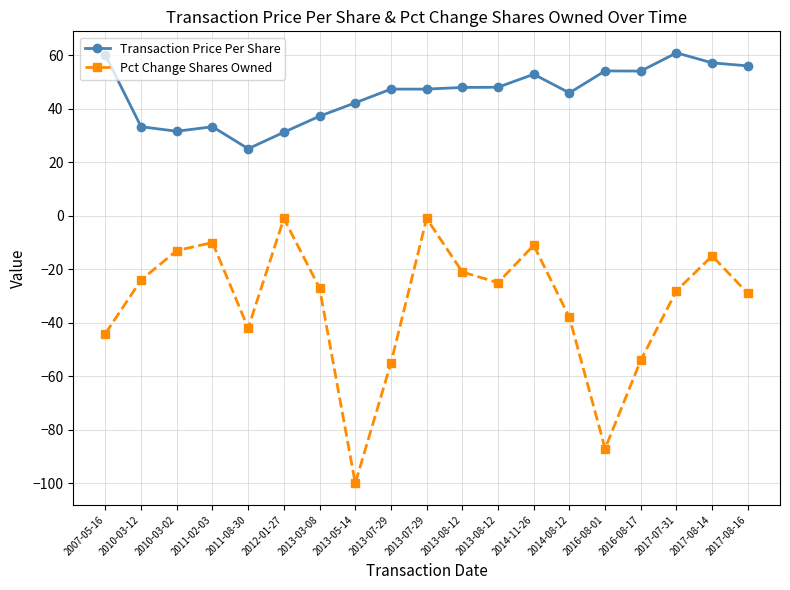

How many interior local peaks does the Pct Change Shares Owned series have?

5